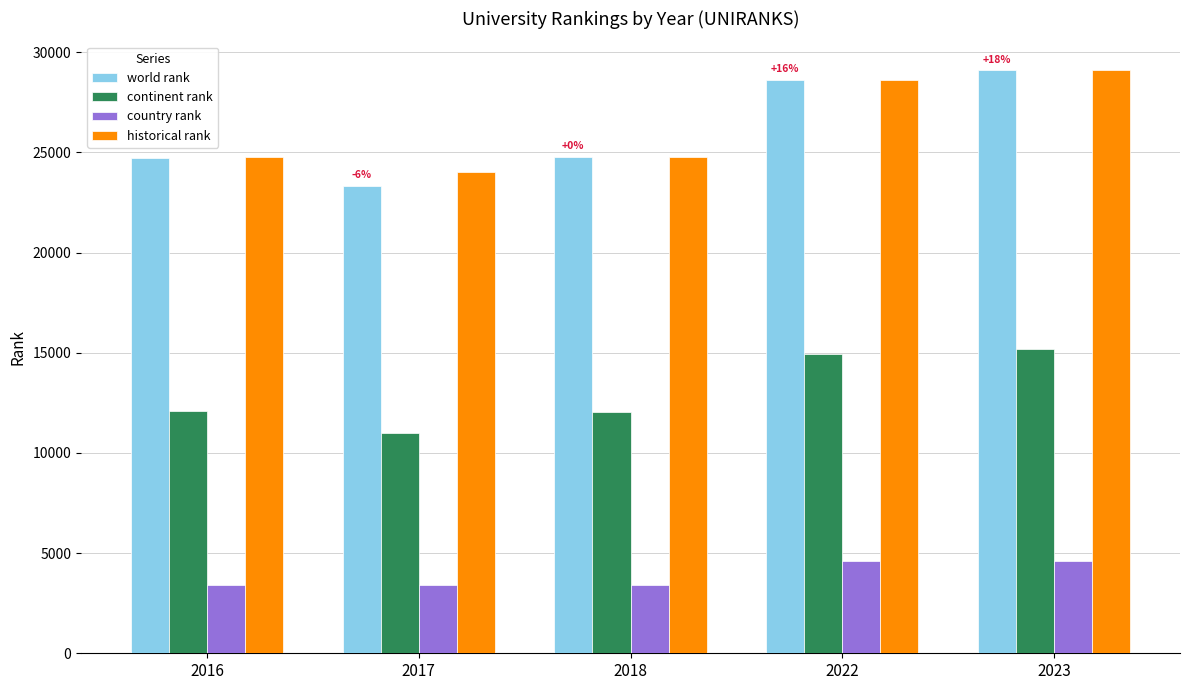

The value of continent rank at 2022 is 24704.8. True or false?

False